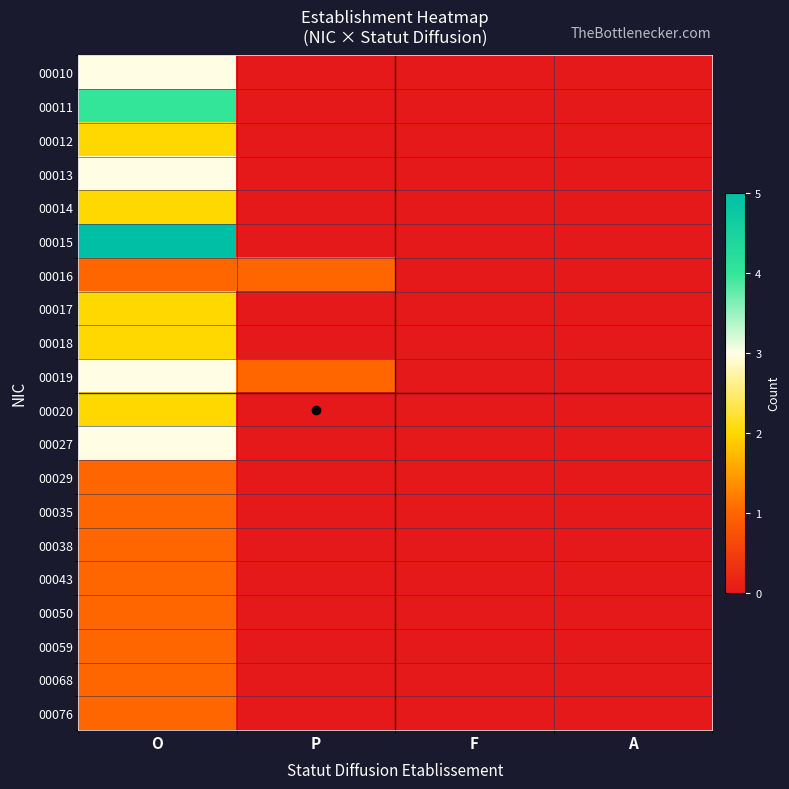

At which category does the chart reach its minimum across all series?

P